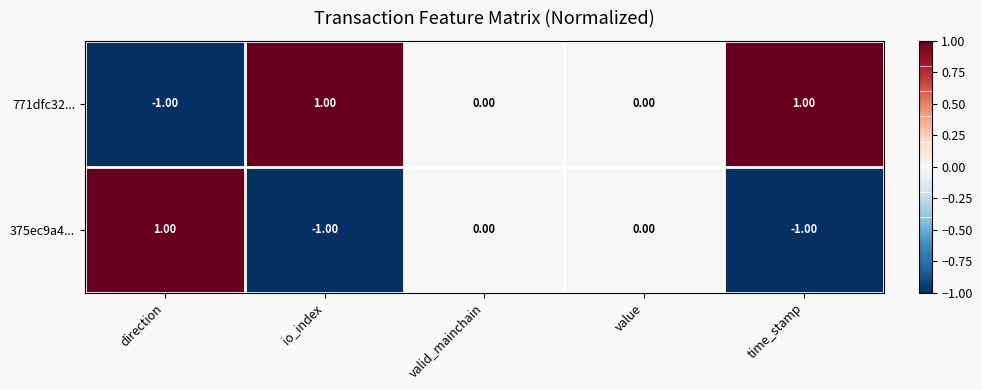

At which label does 375ec9a4... first exceed 0?

direction